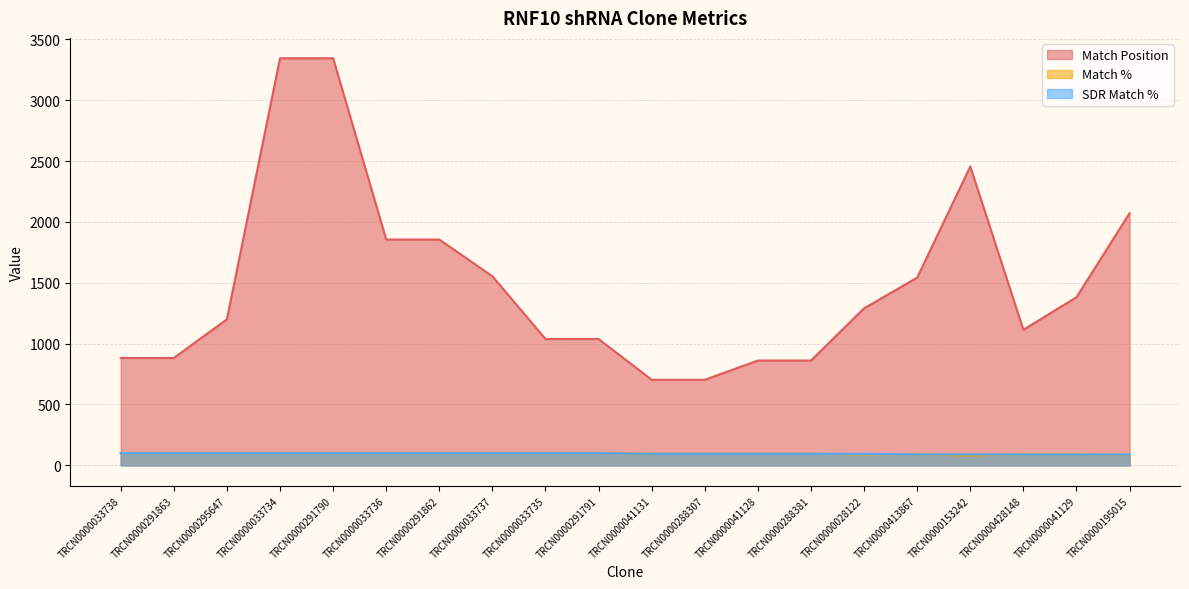

Count the number of data series in this chart.

3